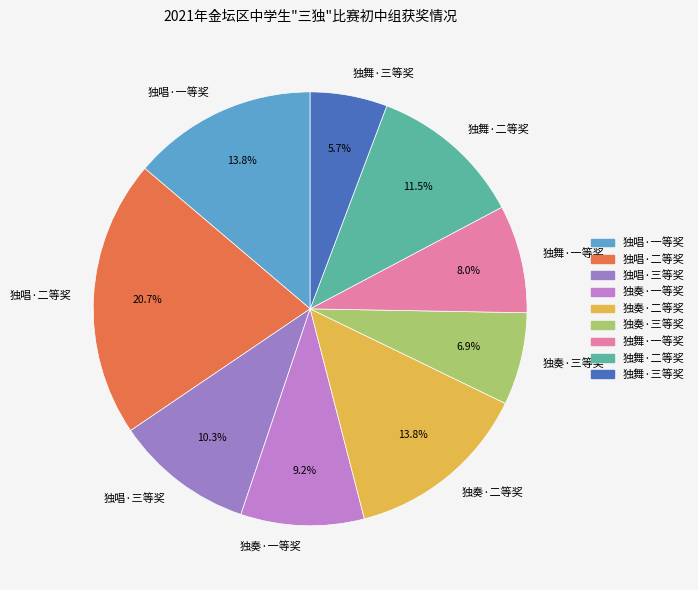

Does any single category account for the majority?

No